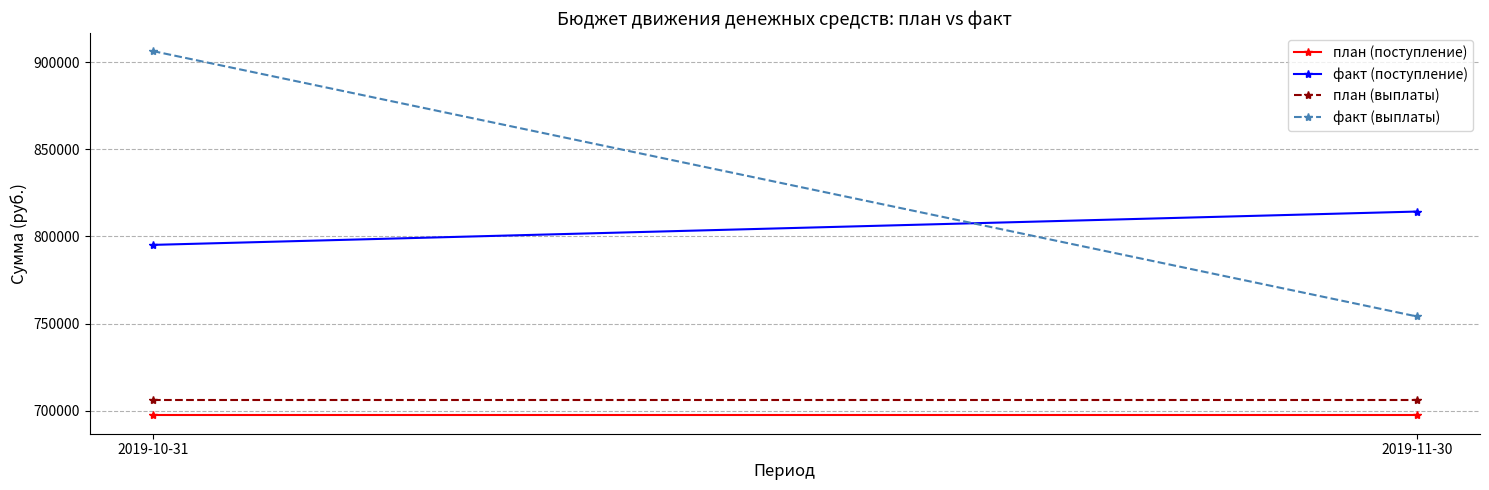

What is the sum of the план (поступление) values at 2019-10-31 and 2019-11-30?

1394448